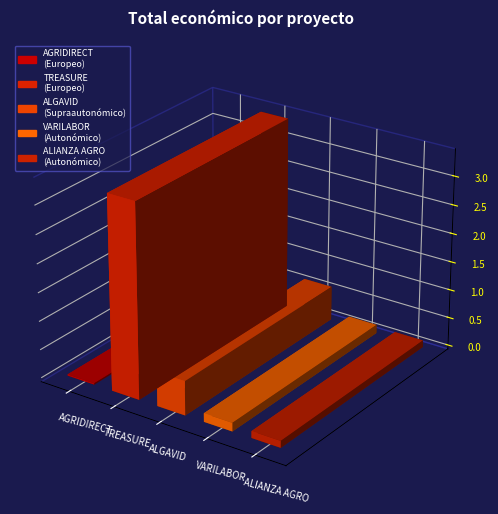

Which has a higher value, TREASURE or AGRIDIRECT?

TREASURE